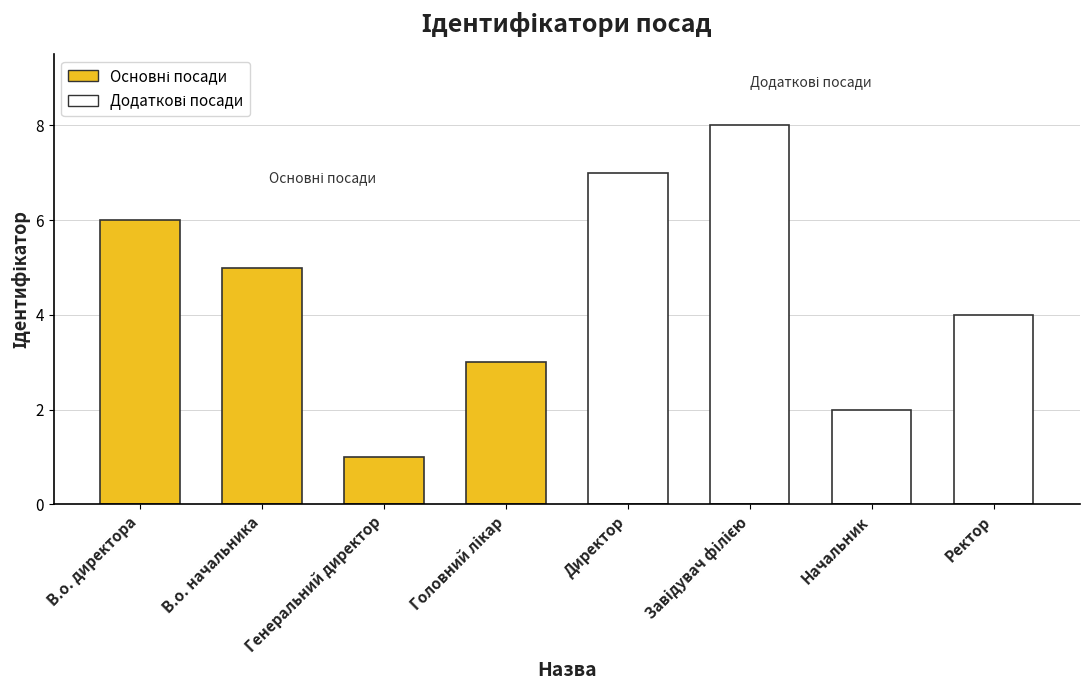

Does the chart contain any negative values?

No